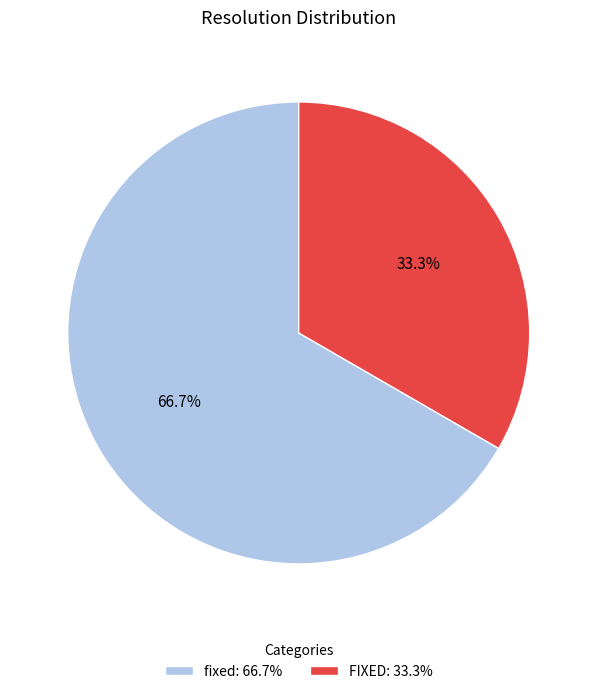

What is the smallest slice in the pie chart?

FIXED: 33.3%